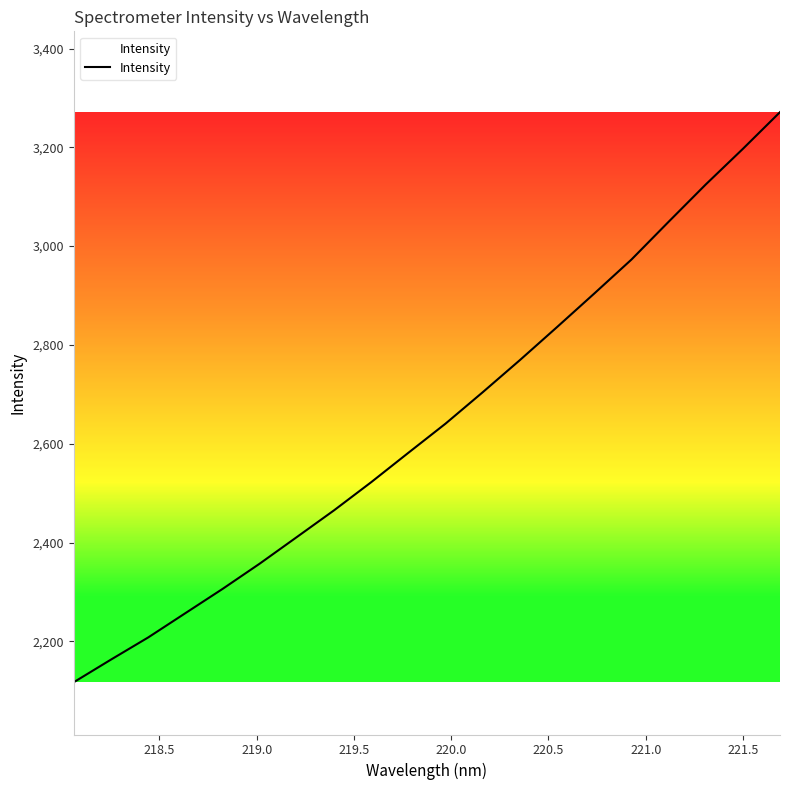

Reading left to right, transcribe all the data shown in this chart.

2117.2	2163.0	2207.8	2257.0	2306.1	2357.3	2411.2	2465.3	2522.3	2581.8	2640.8	2704.4	2769.4	2836.3	2904.1	2972.8	3049.2	3124.8	3196.9	3271.3